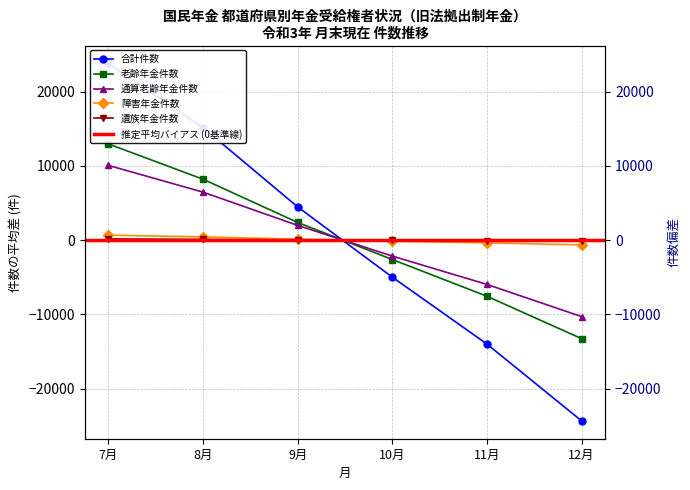

Is this an area chart (filled region under the line)?

No